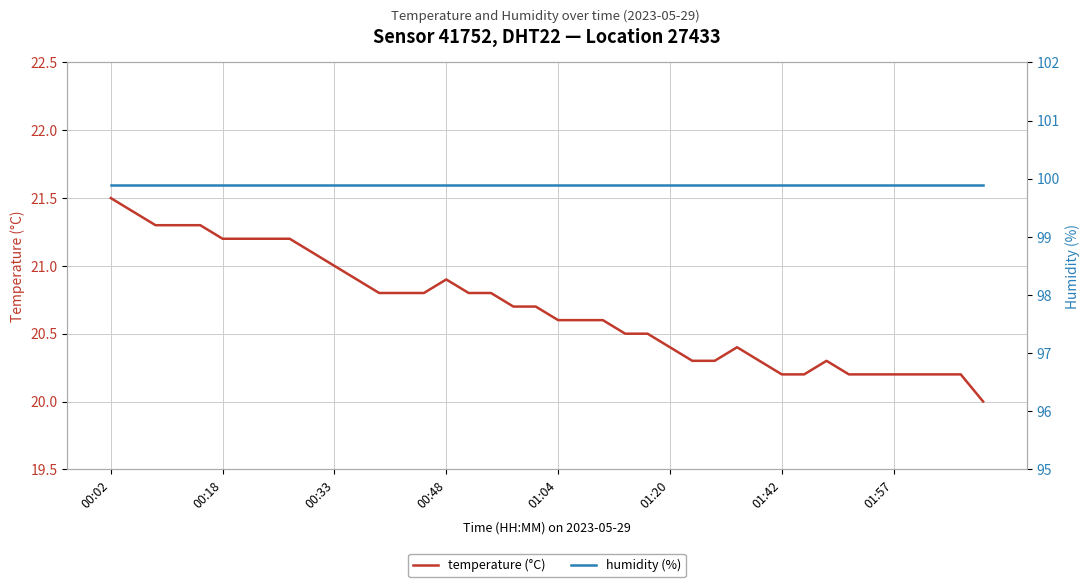

At which label does temperature (°C) reach its peak?

00:02